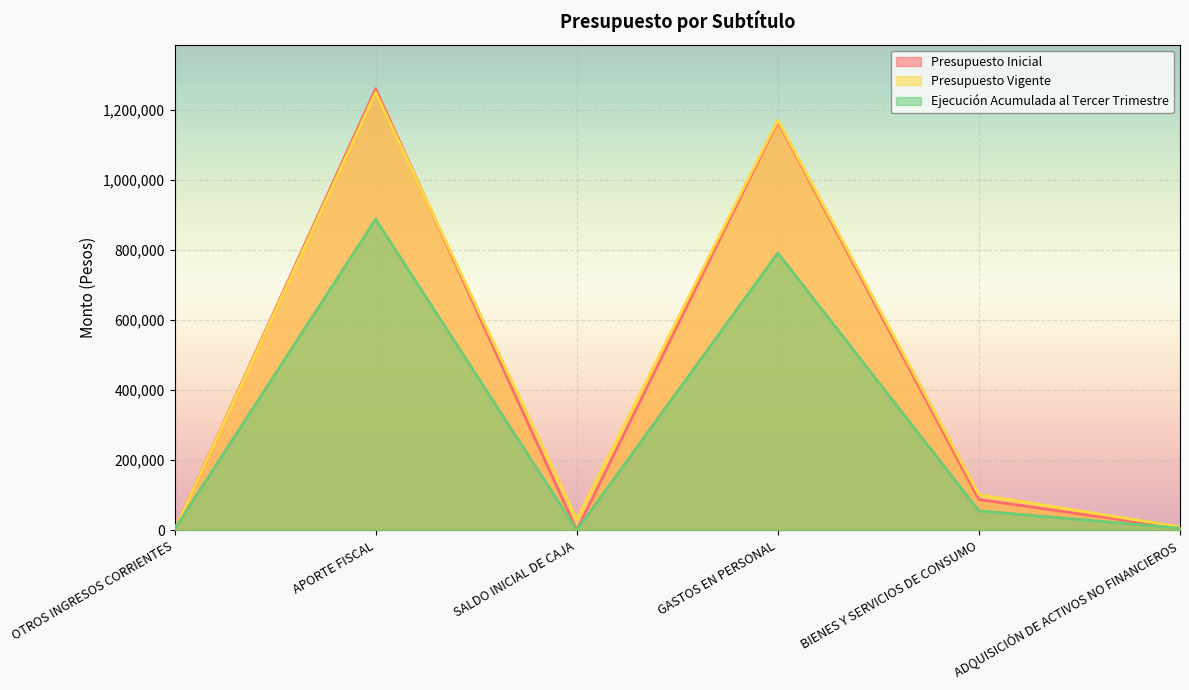

What is the approximate value of Presupuesto Inicial at ADQUISICIÓN DE ACTIVOS NO FINANCIEROS, to the nearest 100?

6000